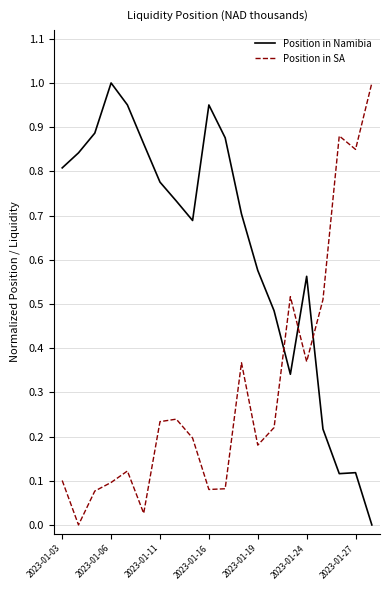

True or false: Position in SA and Position in Namibia intersect in this chart.

True